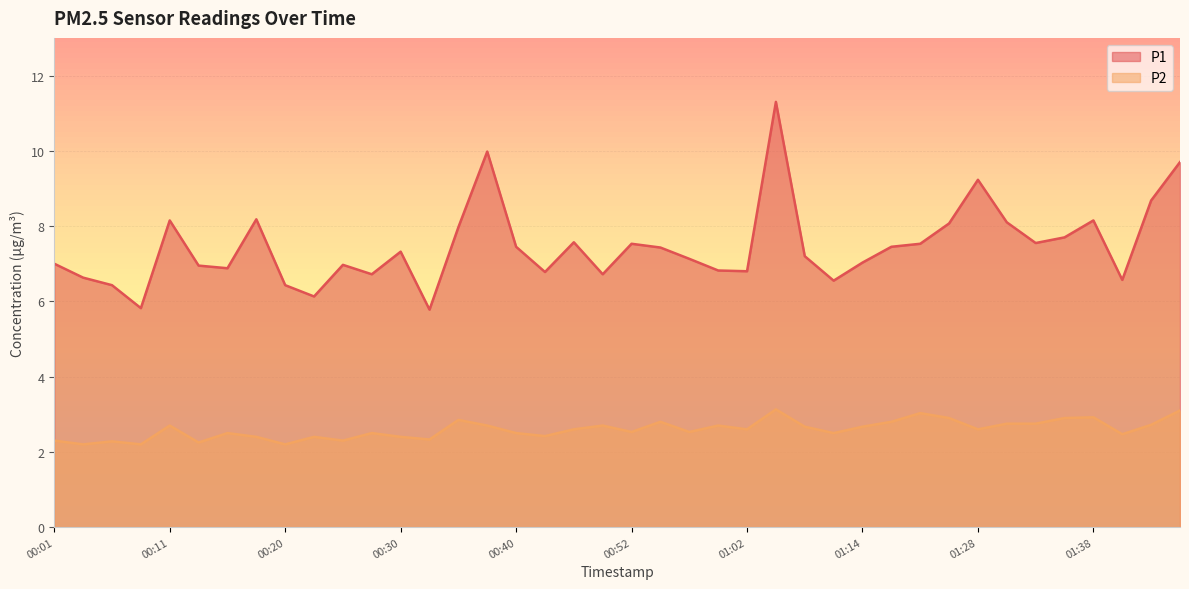

What is the average value of the P2 series?

2.6